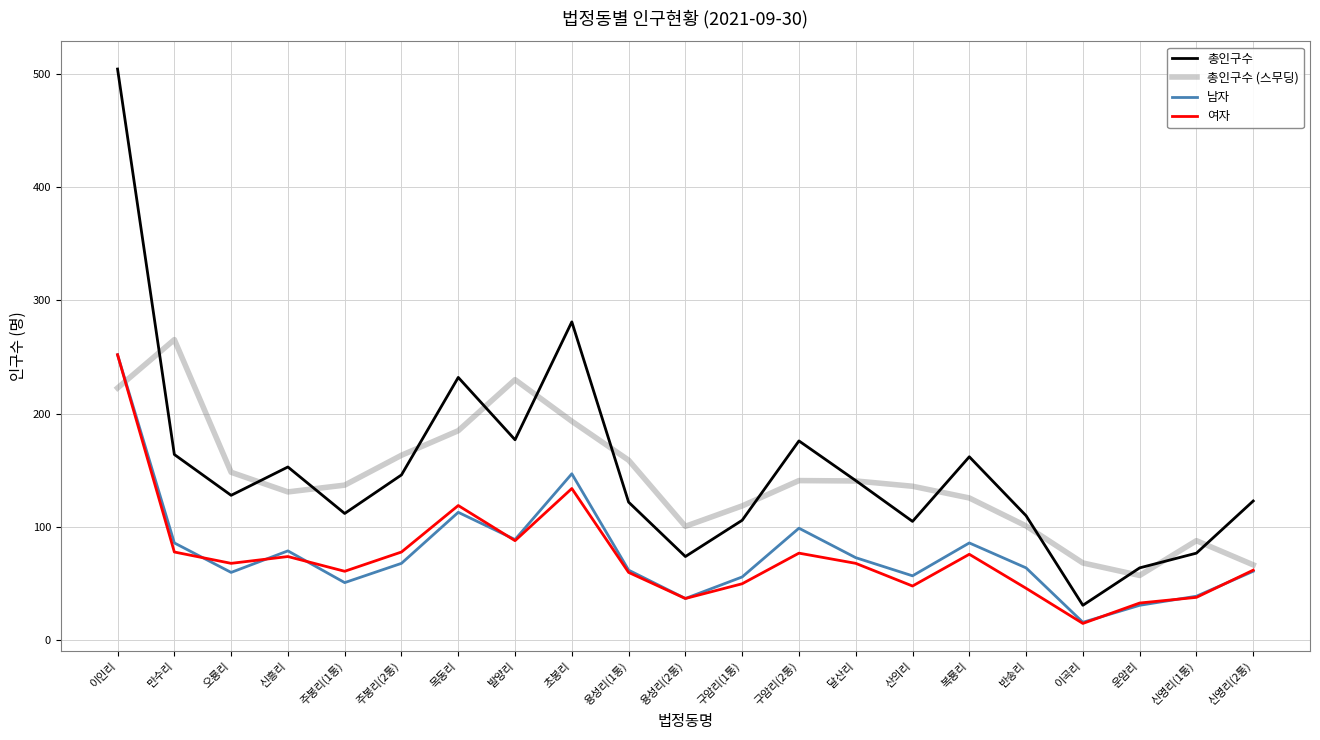

At which category does 남자 reach its first local valley?

오룡리